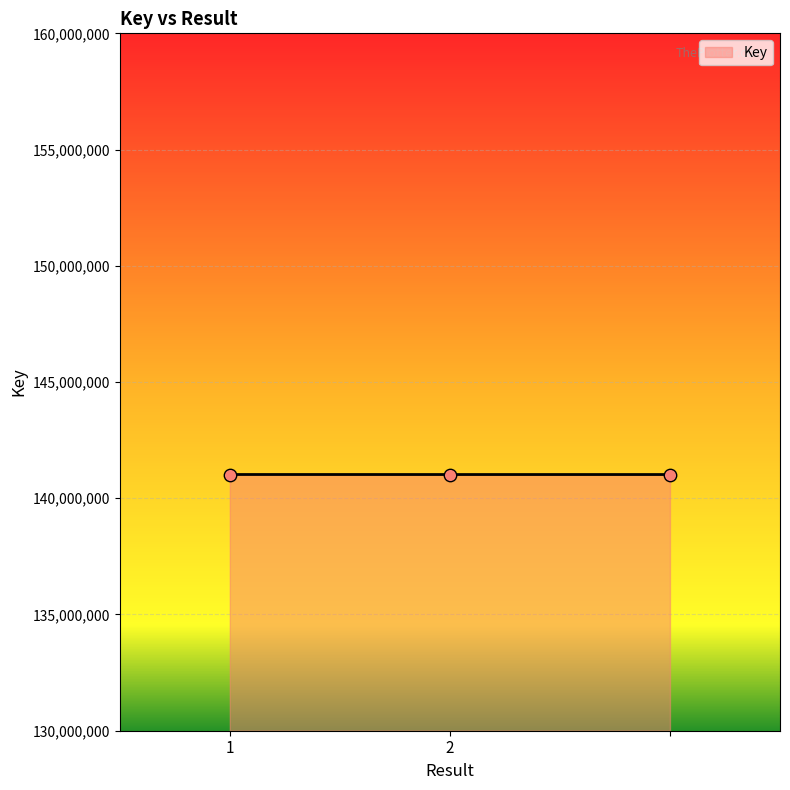

What is the greatest value displayed?

141021988